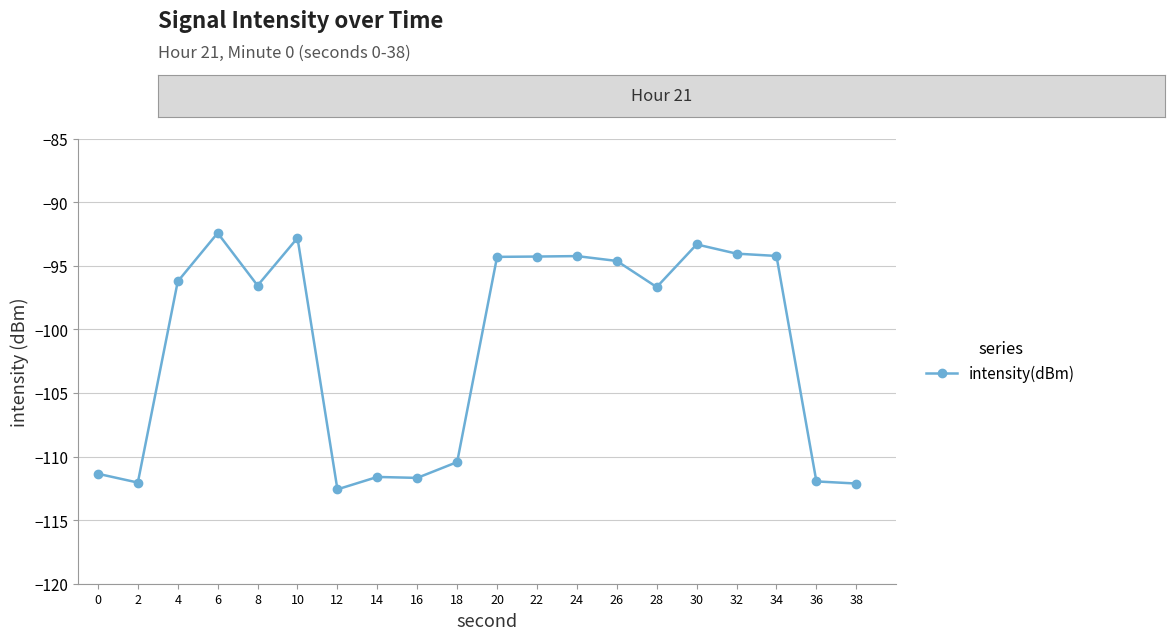

Count the number of values greater than -96.

9